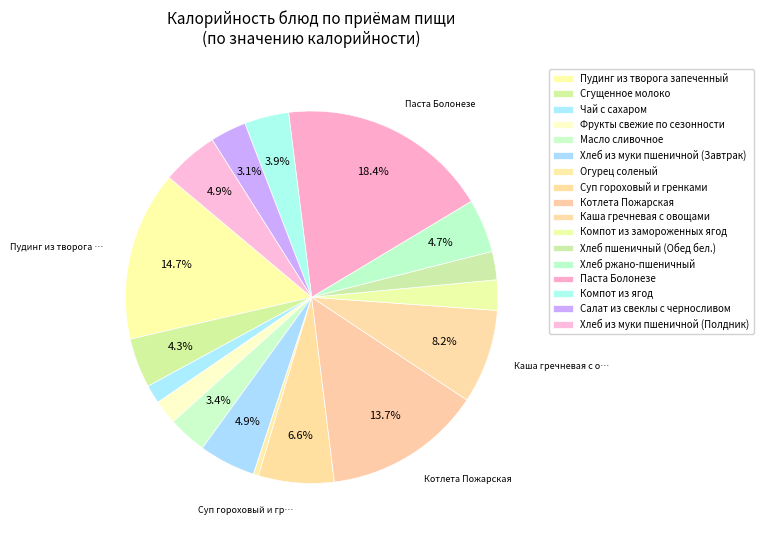

Does Компот из ягод account for over 50% of the chart?

No